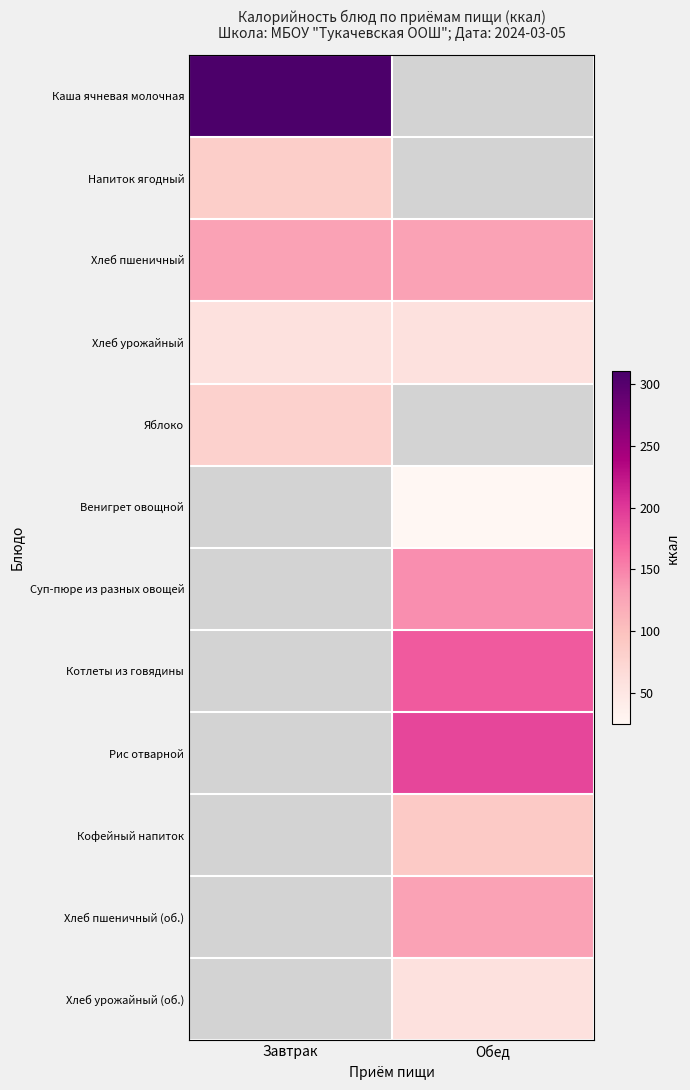

Which series has the largest range (max minus min)?

Каша ячневая молочная